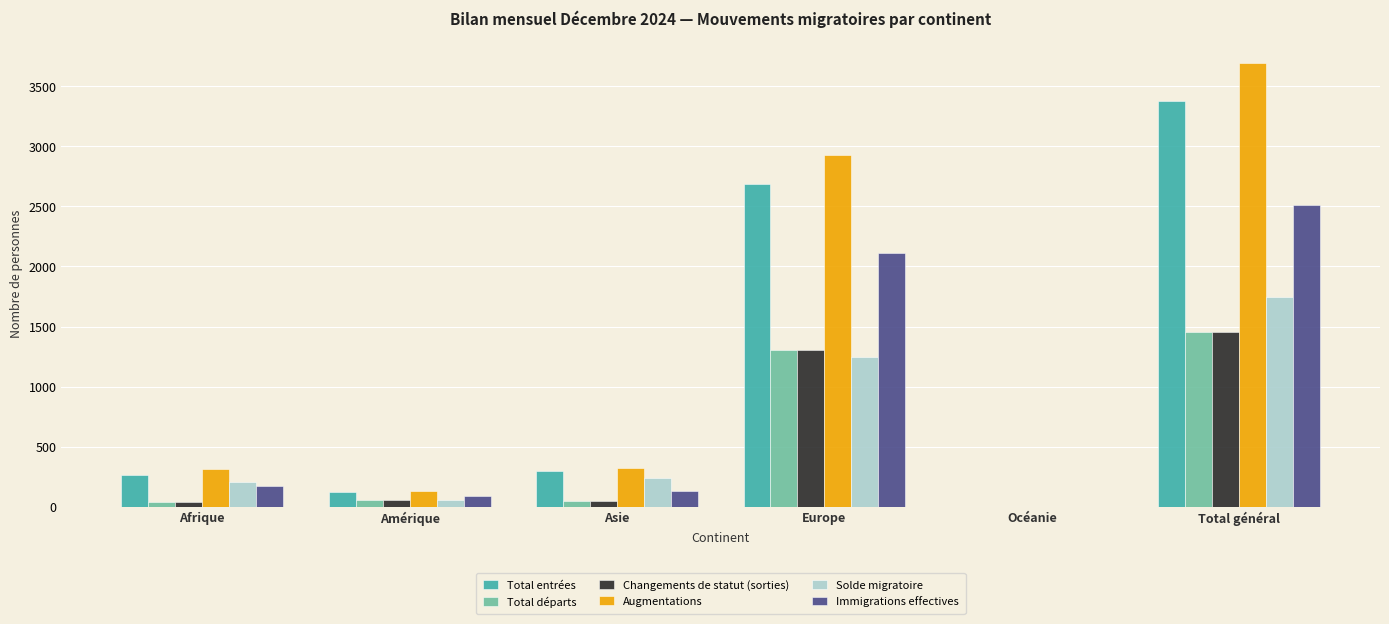

At which category is the sum across all series the highest?

Total général